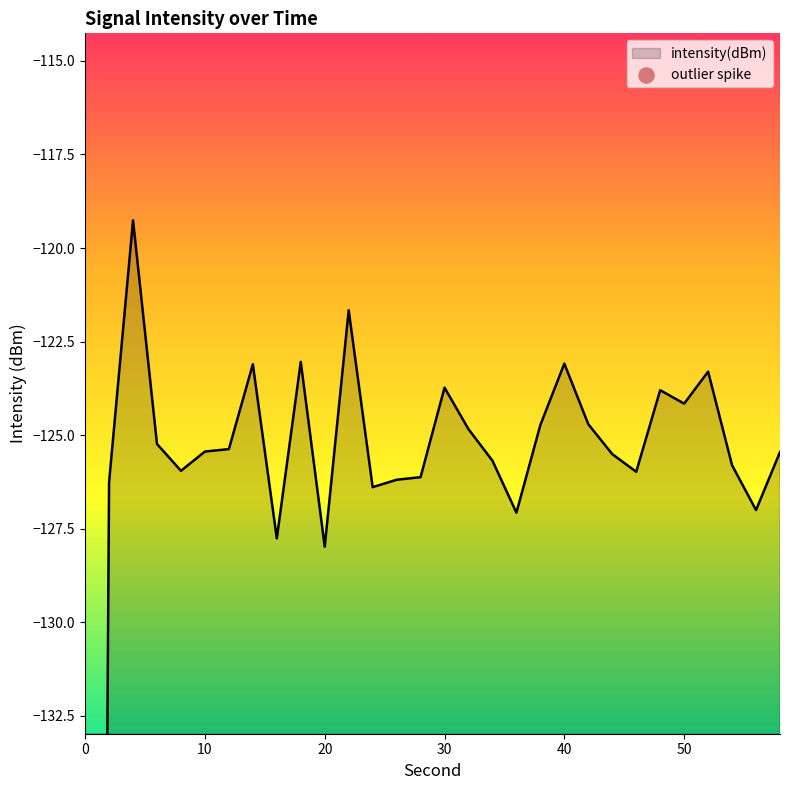

Between 50 and 58, which is larger?

50